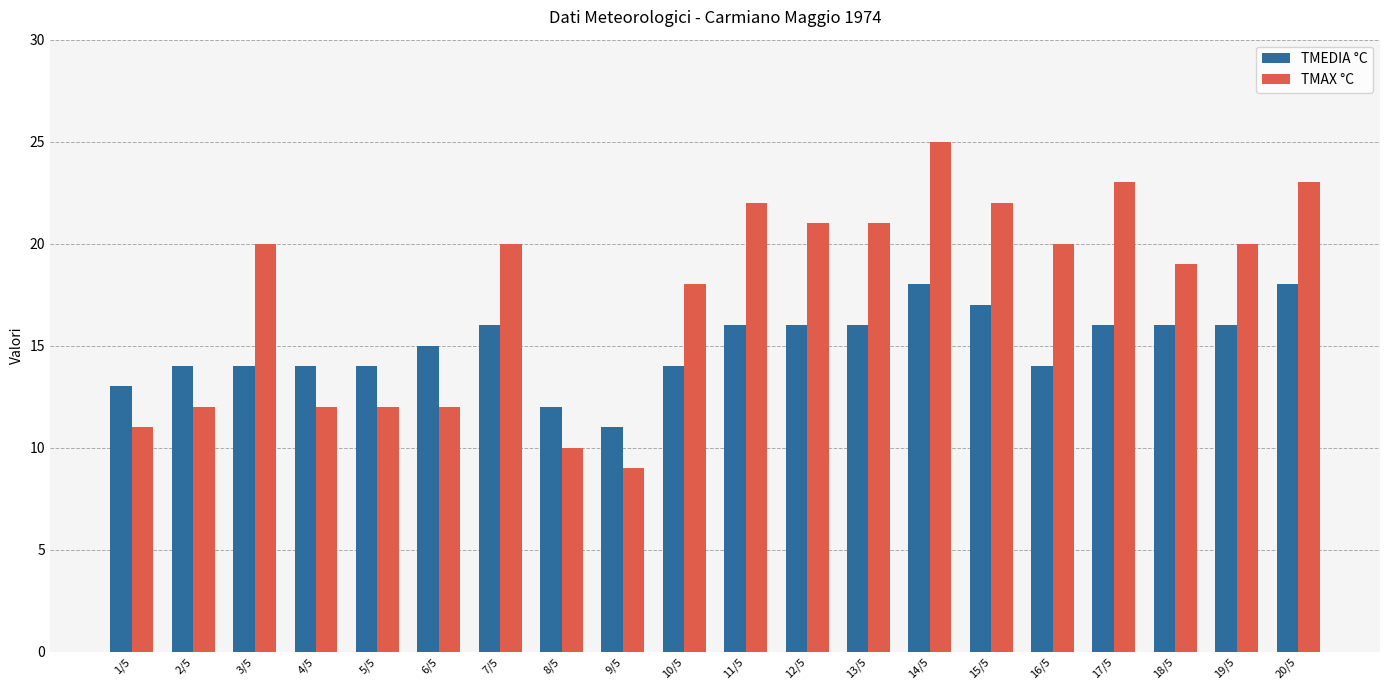

Read the TMAX °C value at 8/5, to the nearest 10.

10